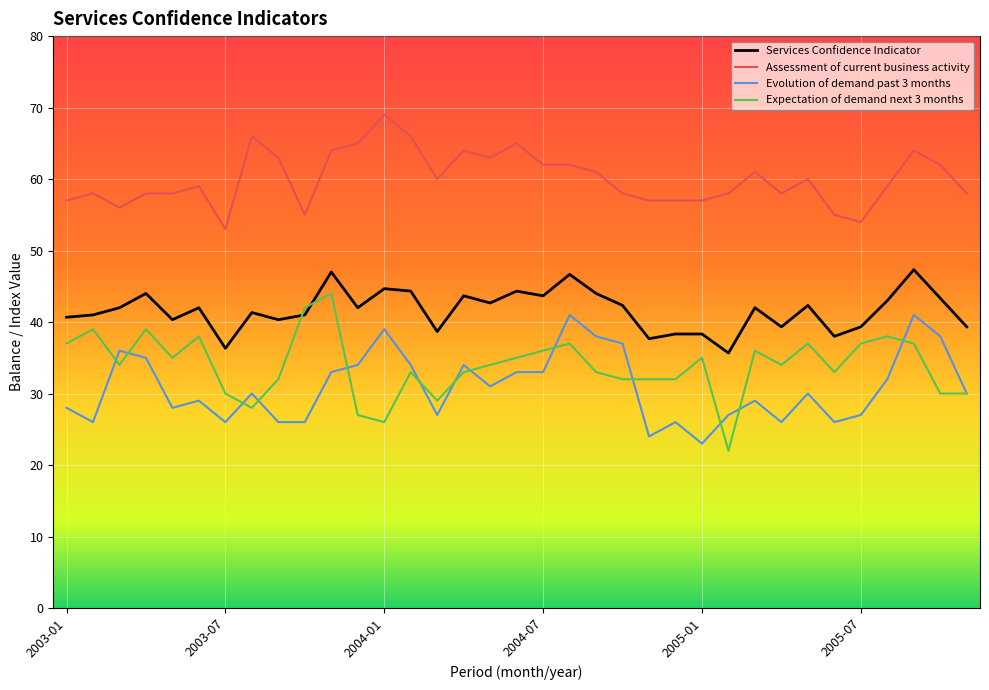

At how many categories does at least one series exceed 26?

35